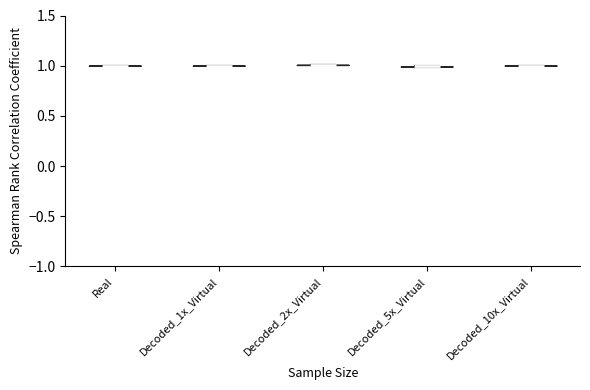

Reading left to right, read every violin against the y-axis: where its median line is, and the lowest and highest points it reaches. The values are not printed on the chart, so give them approximately, as read against the axis.

Real: median line 1, lowest point 1, highest point 1
Decoded_1x_Virtual: median line 1, lowest point 1, highest point 1
Decoded_2x_Virtual: median line 1, lowest point 1, highest point 1
Decoded_5x_Virtual: median line 1, lowest point 1, highest point 1
Decoded_10x_Virtual: median line 1, lowest point 1, highest point 1